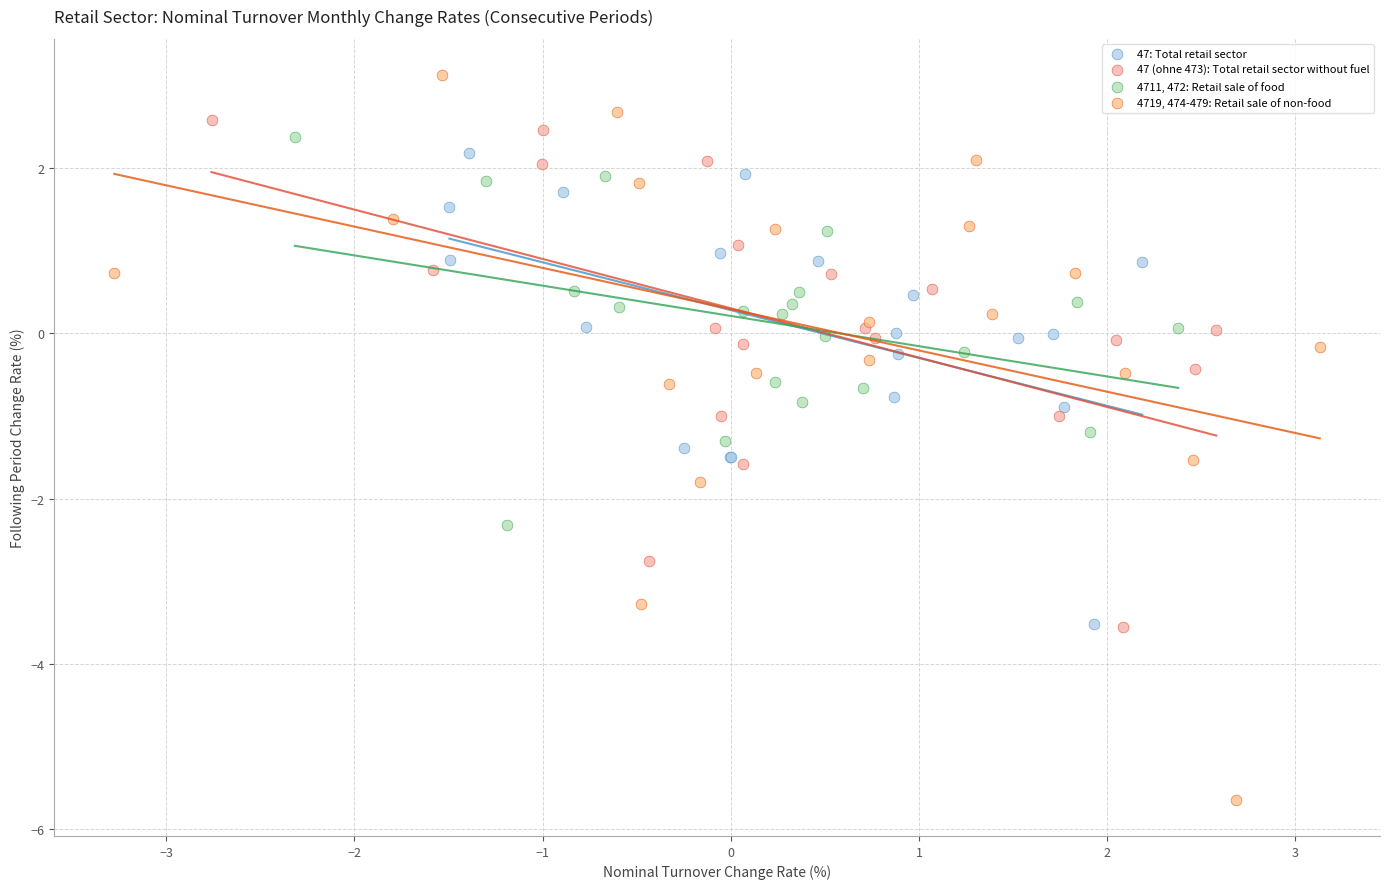

Which series has the largest Y range (max minus min)?

4719, 474-479: Retail sale of non-food